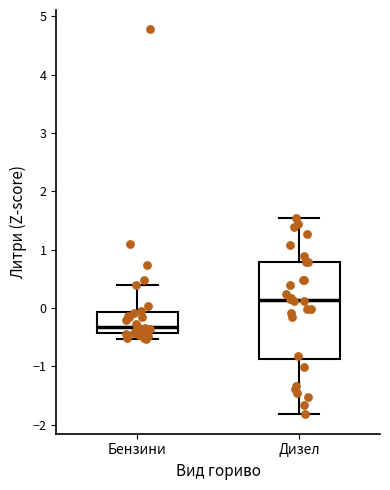

Comparing the boxes themselves (not the whiskers), which one is the tallest?

Дизел